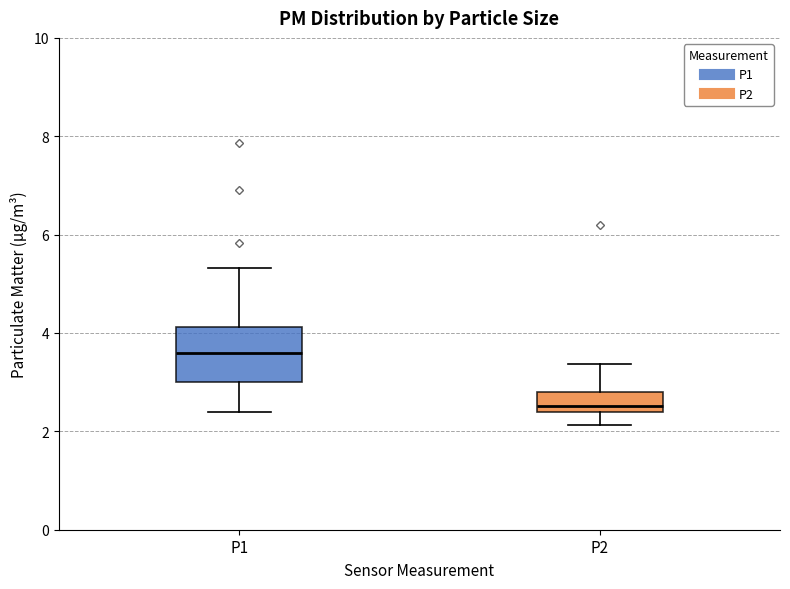

Where does the median line of the box for P1 sit on the y-axis? The values are not printed on the chart, so give them approximately, as read against the axis.

3.6